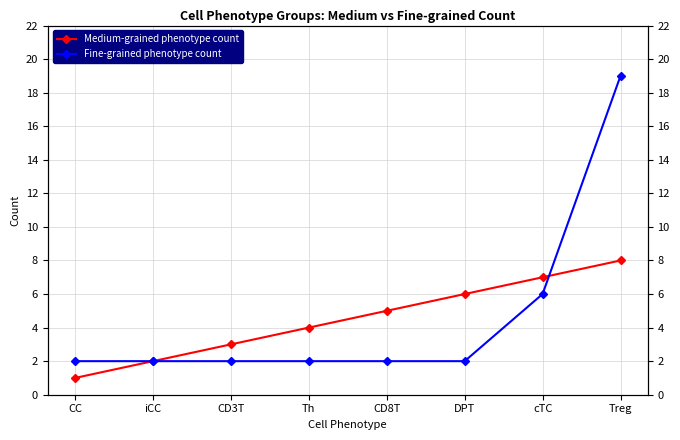

What is the smallest value displayed?

1